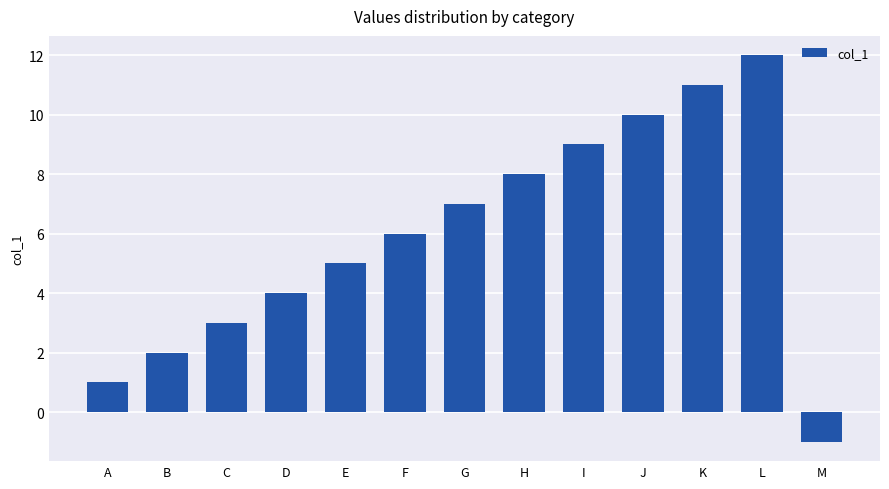

List the labels in order of value, largest first.

L, K, J, I, H, G, F, E, D, C, B, A, M